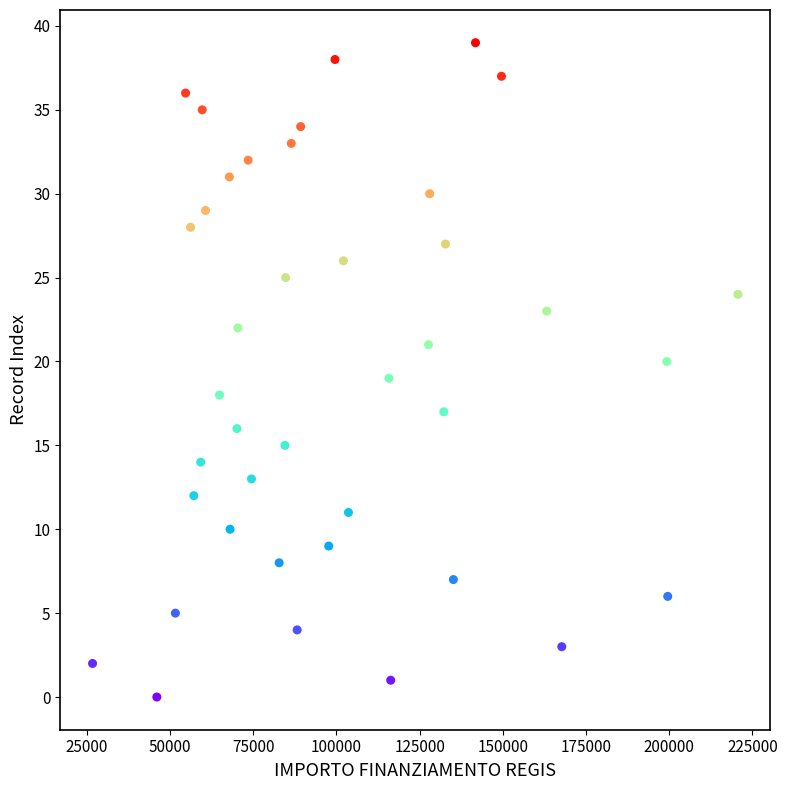

How many points are shown in the scatter plot?

40